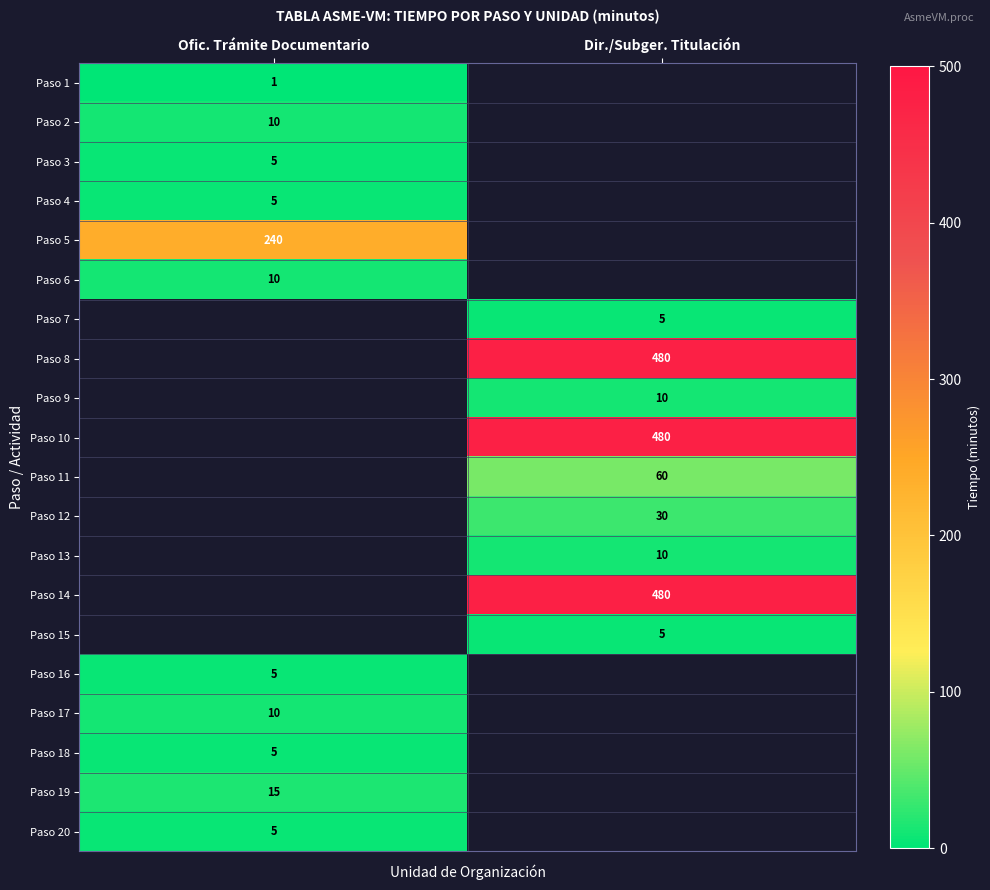

Which category has the lowest value across all series?

Ofic. Trámite Documentario